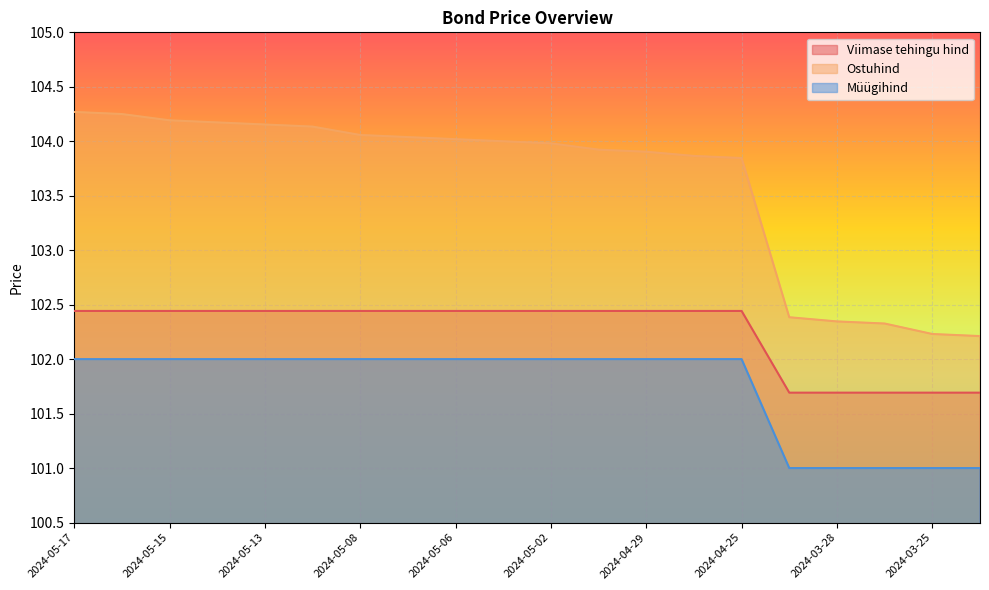

How many lines are shown in the chart?

3